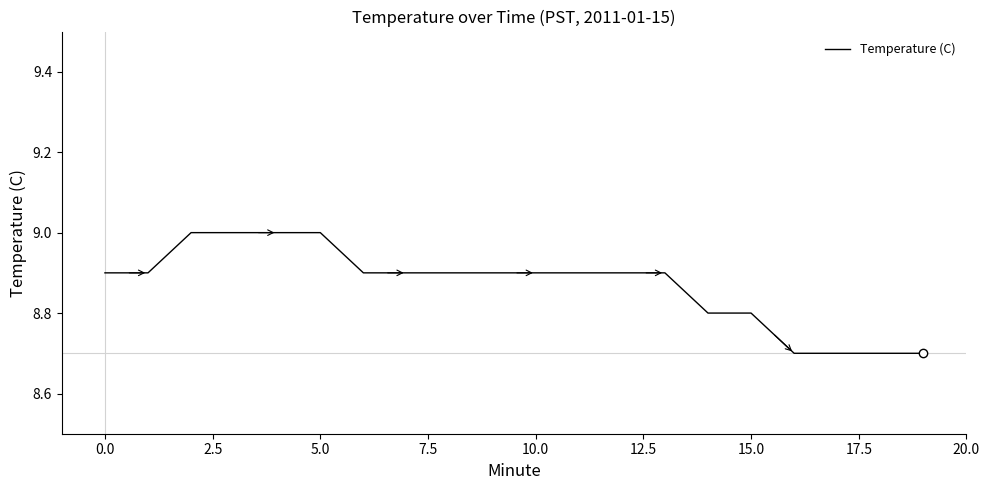

What is the maximum value shown in the chart?

9.0